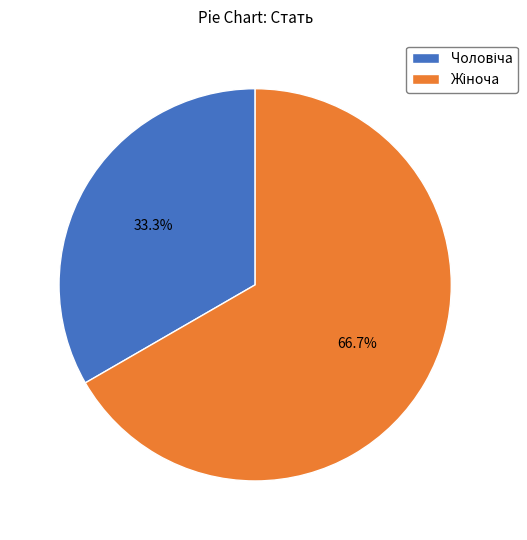

Does any single category account for the majority?

Yes